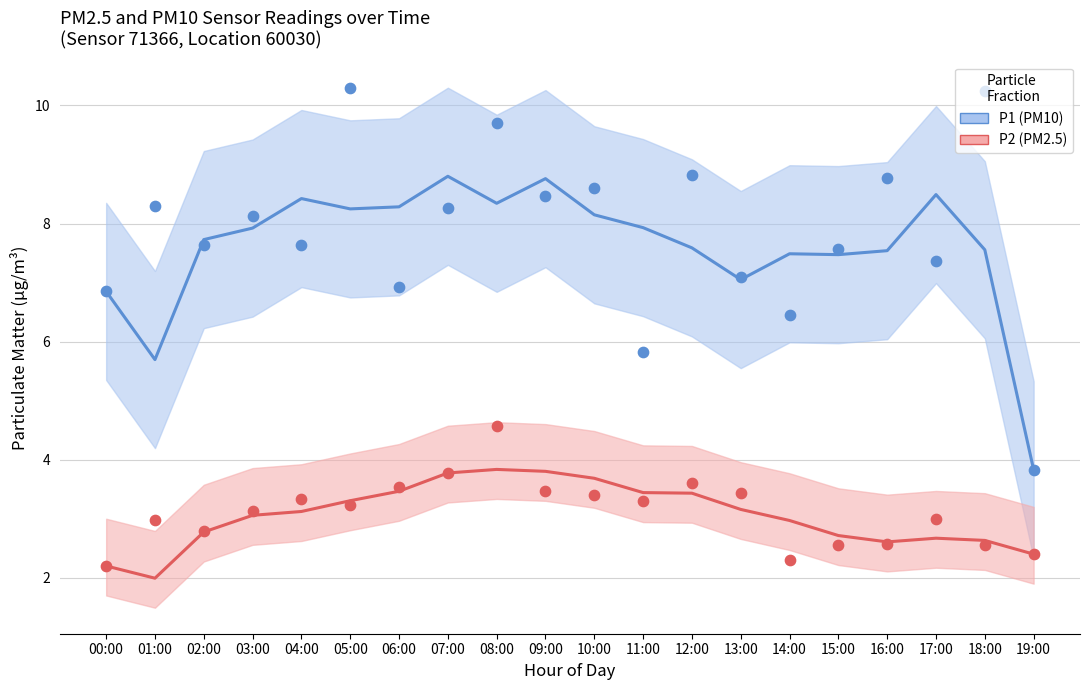

Which series contains the highest Y value?

P1 (PM10)